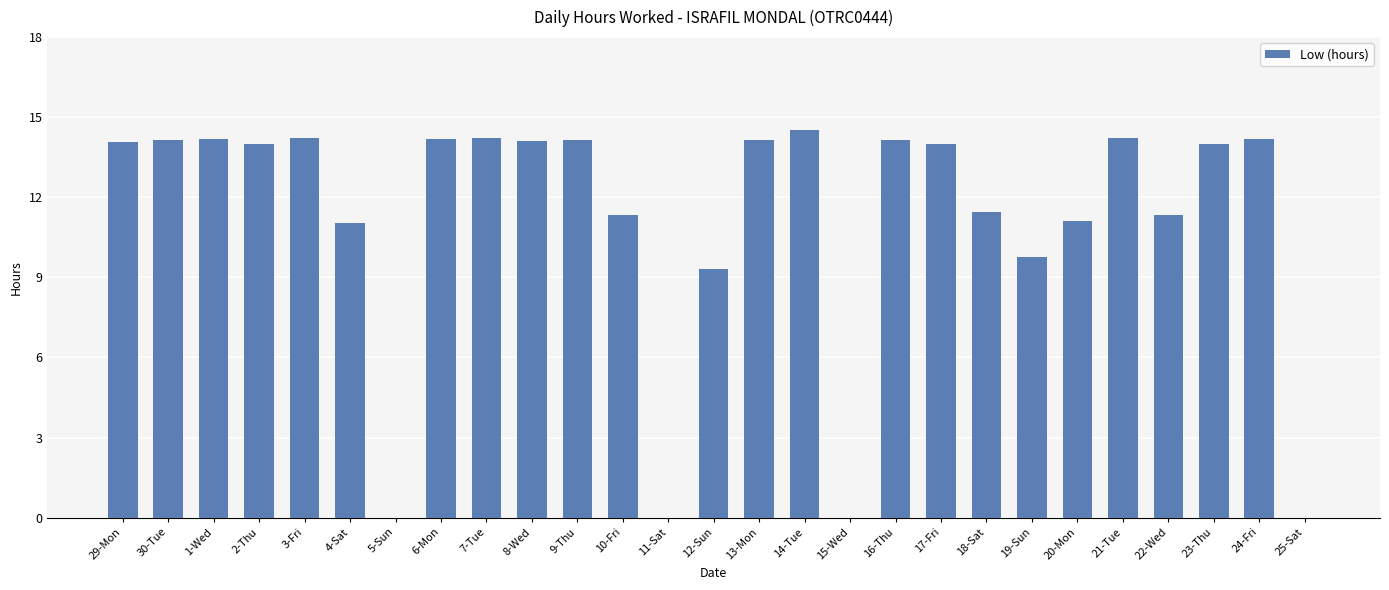

What is the maximum value shown in the chart?

14.5